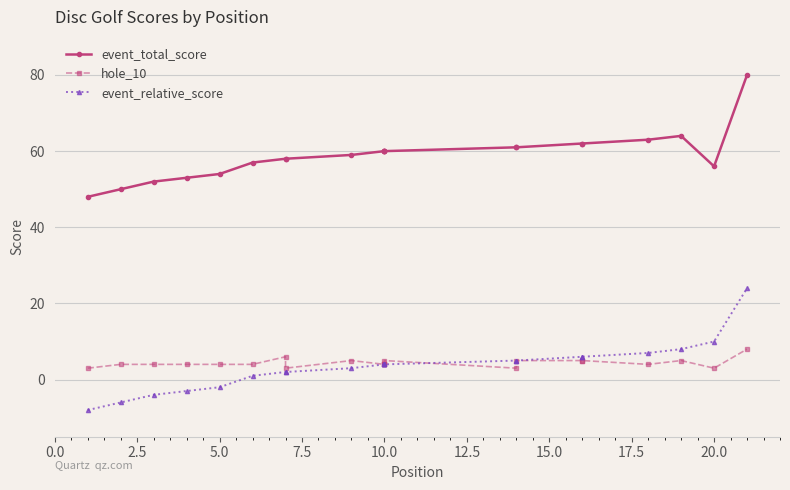

What is the value of the hole_10 point at the 19th from the left?

5